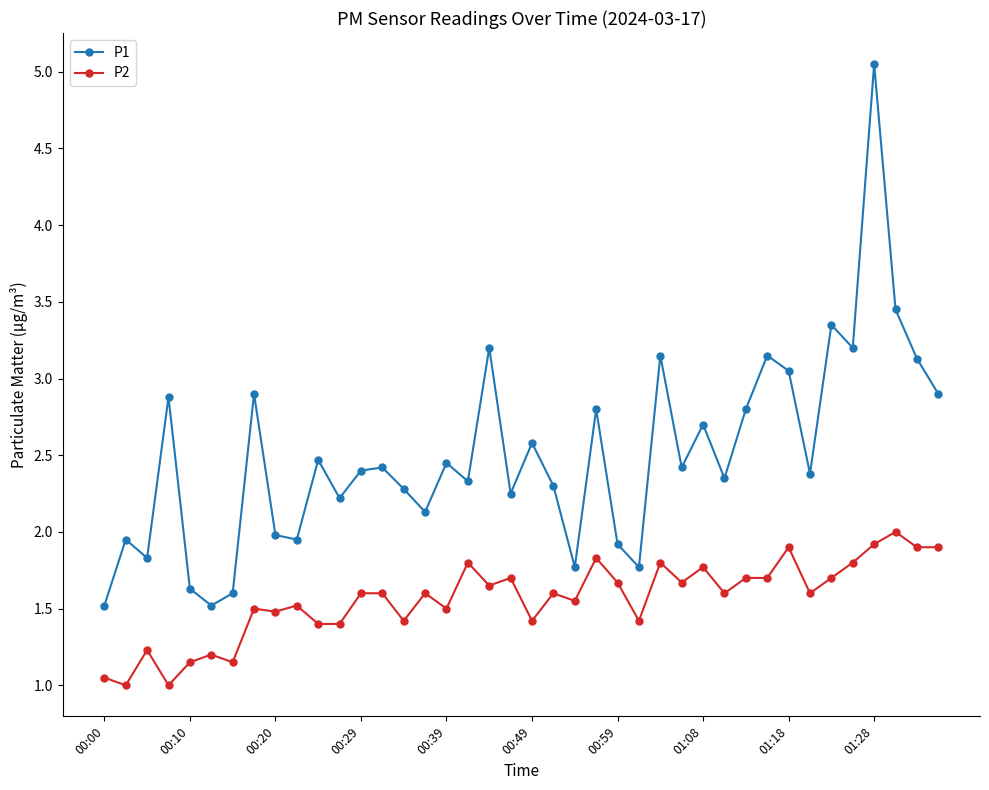

True or false: P1 has more than 1 points higher than both neighbors.

True